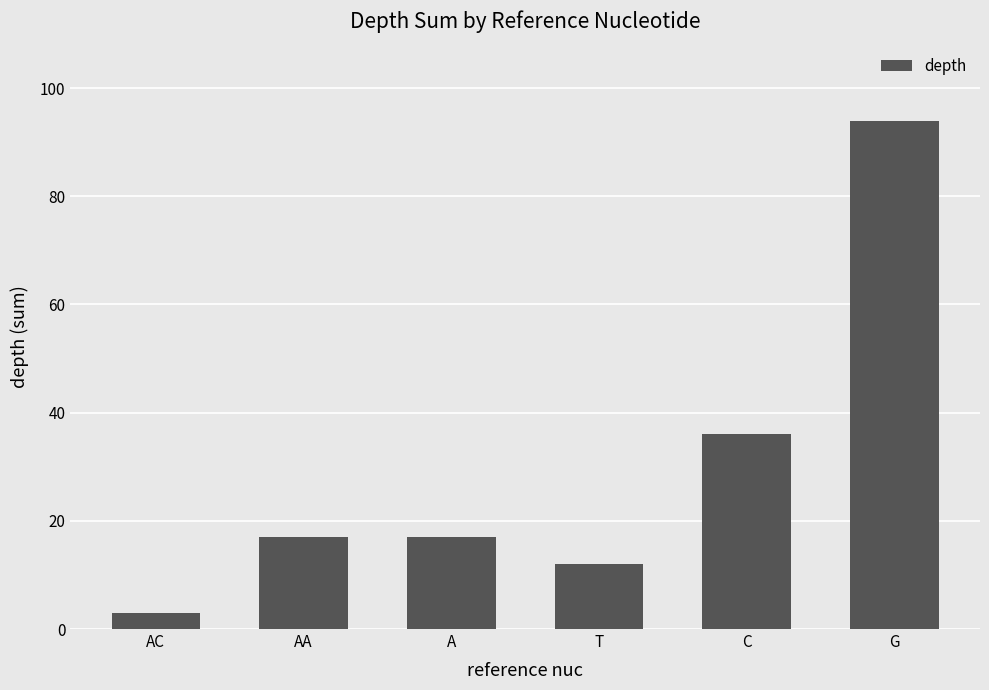

Count the number of categories in the chart.

6